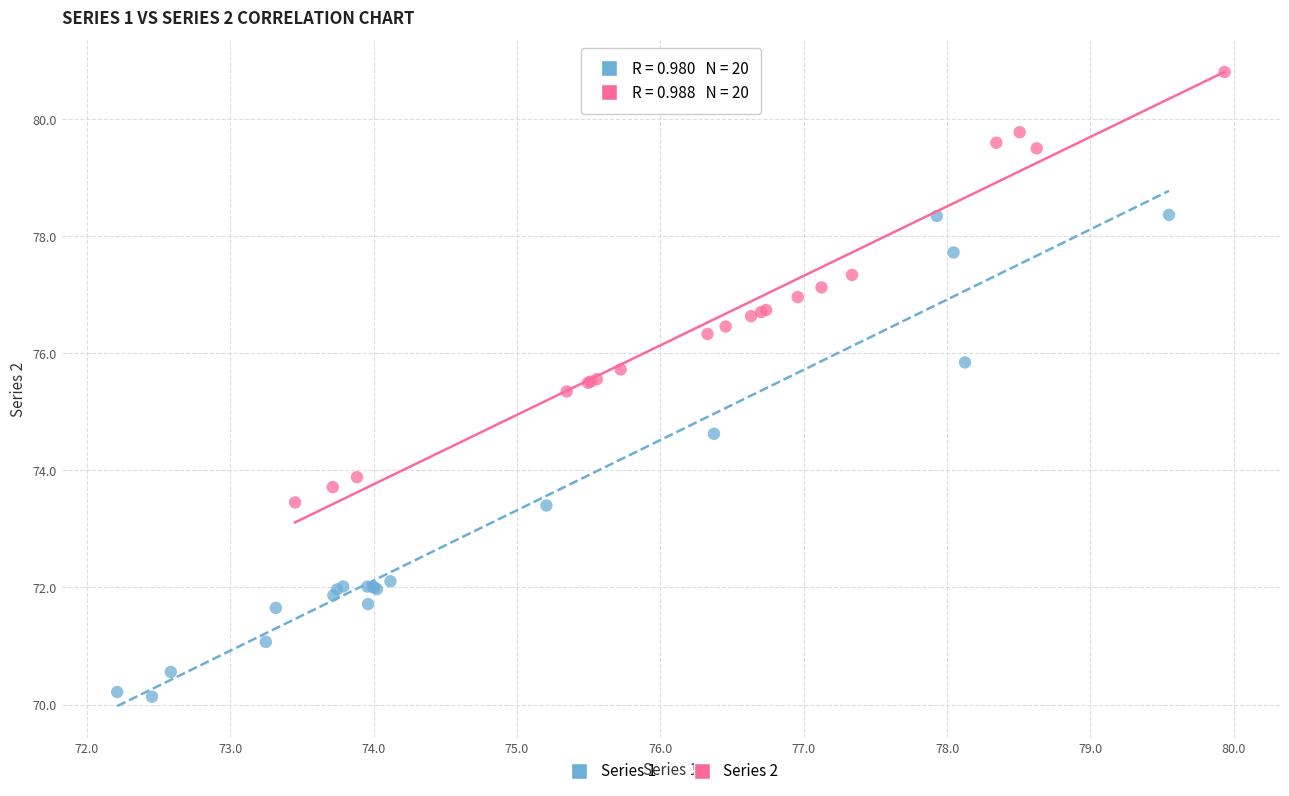

Which series reaches the maximum Y coordinate?

Series 2